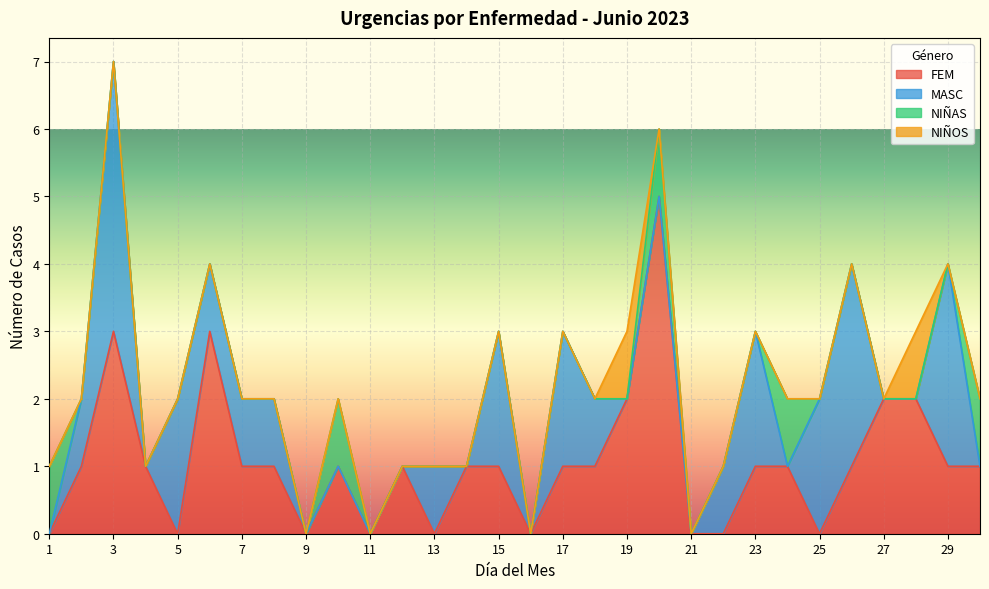

Reading right to left, transcribe all the data shown in this chart.

FEM: 30=1	29=1	28=2	27=2	26=1	25=0	24=1	23=1	22=0	21=0	20=5	19=2	18=1	17=1	16=0	15=1	14=1	13=0	12=1	11=0	10=1	9=0	8=1	7=1	6=3	5=0	4=1	3=3	2=1	1=0
MASC: 30=0	29=3	28=0	27=0	26=3	25=2	24=0	23=2	22=1	21=0	20=0	19=0	18=1	17=2	16=0	15=2	14=0	13=1	12=0	11=0	10=0	9=0	8=1	7=1	6=1	5=2	4=0	3=4	2=1	1=0
NIÑAS: 30=1	29=0	28=0	27=0	26=0	25=0	24=1	23=0	22=0	21=0	20=1	19=0	18=0	17=0	16=0	15=0	14=0	13=0	12=0	11=0	10=1	9=0	8=0	7=0	6=0	5=0	4=0	3=0	2=0	1=1
NIÑOS: 30=0	29=0	28=1	27=0	26=0	25=0	24=0	23=0	22=0	21=0	20=0	19=1	18=0	17=0	16=0	15=0	14=0	13=0	12=0	11=0	10=0	9=0	8=0	7=0	6=0	5=0	4=0	3=0	2=0	1=0